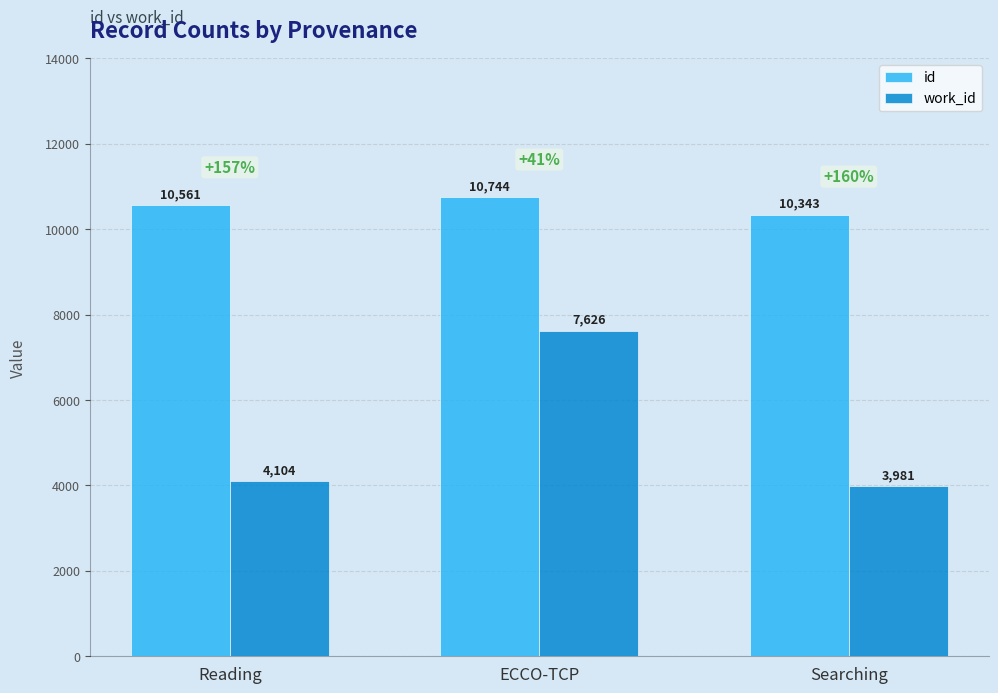

Count the number of categories in the chart.

3